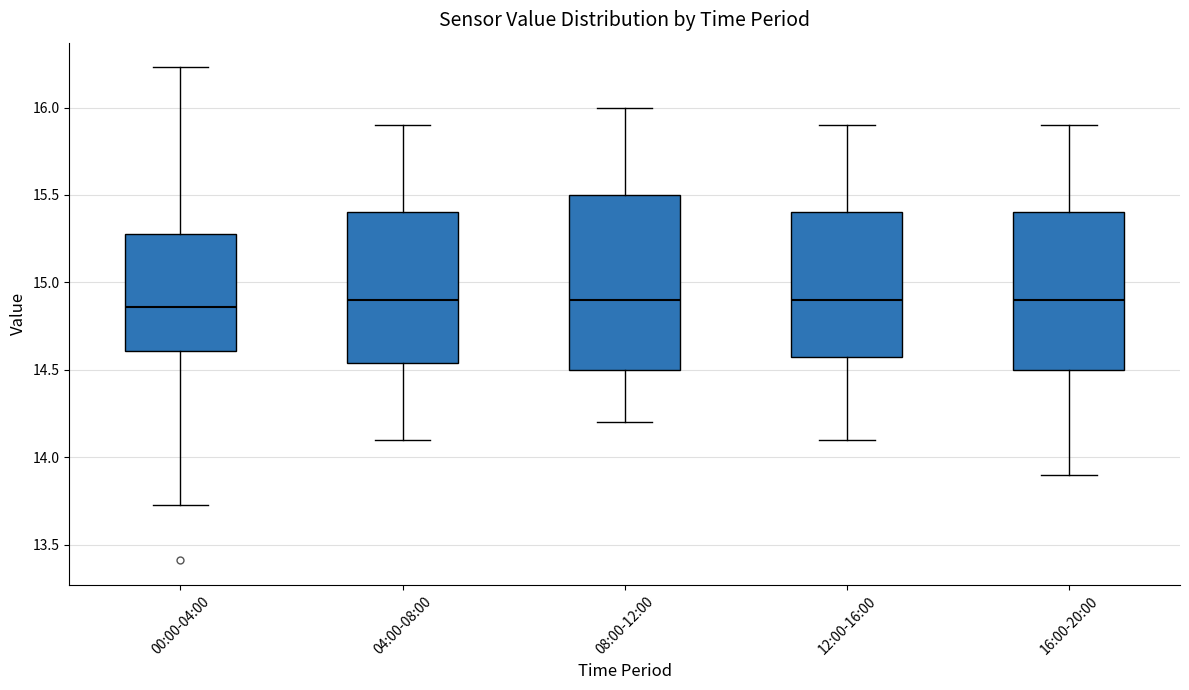

Where does the median line of the box for 16:00-20:00 sit on the y-axis? The values are not printed on the chart, so give them approximately, as read against the axis.

14.90